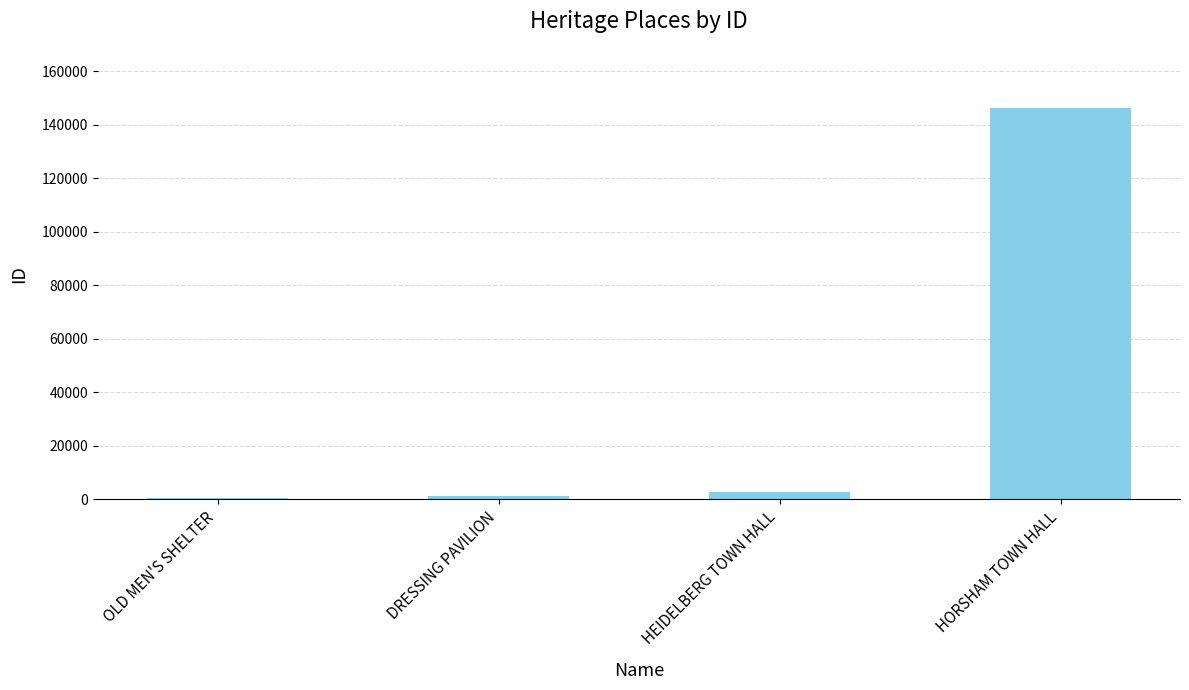

Count the number of data series in this chart.

1